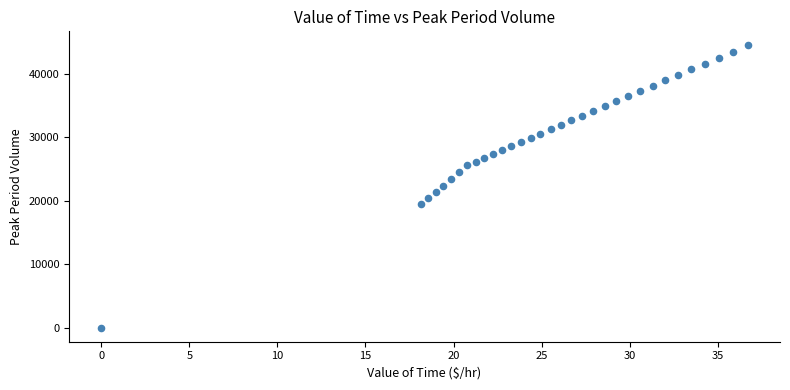

What is the range of X values (max minus min)?

36.7